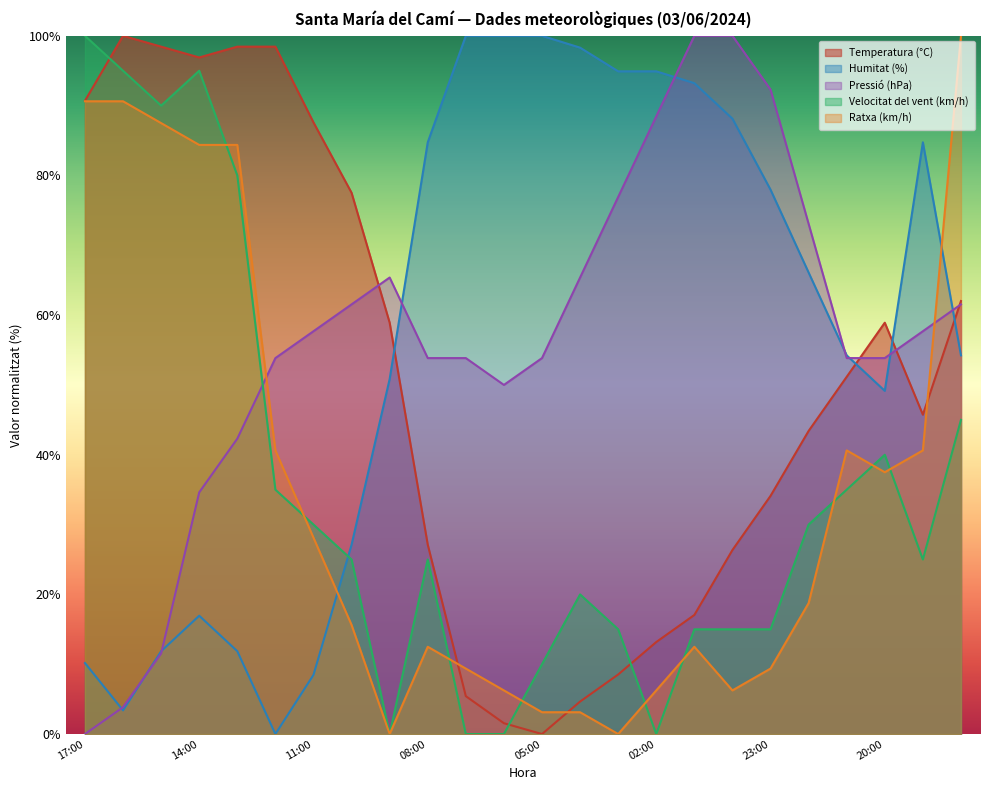

Between which two adjacent categories do Ratxa (km/h) and Velocitat del vent (km/h) first intersect?

14:00 and 13:00